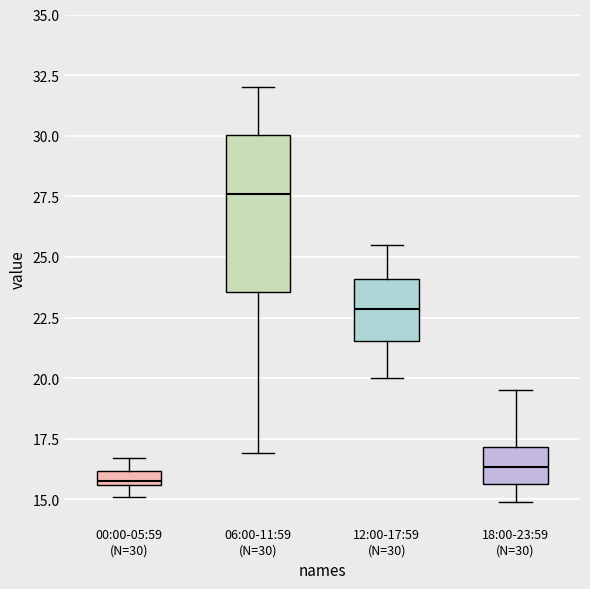

Which box's median line is the lowest?

00:00-05:59 (N=30)